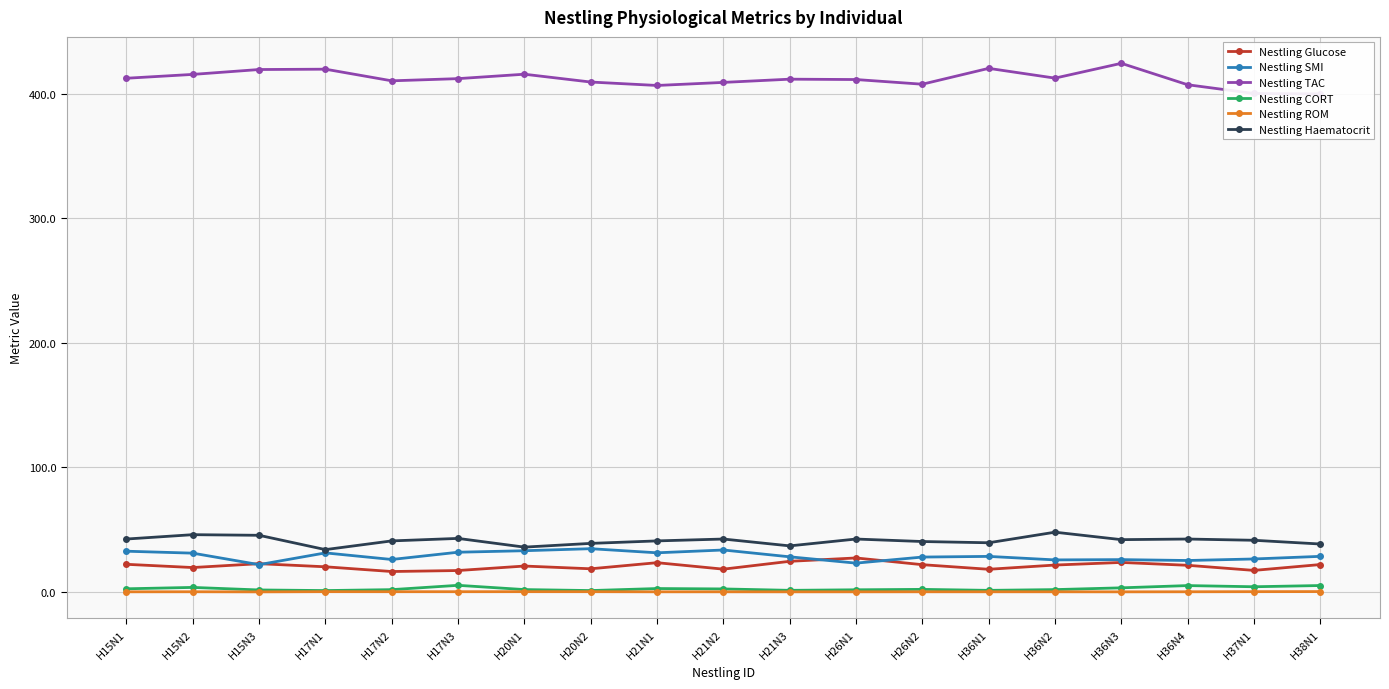

What is the label of the 16th point from the right?

H17N1